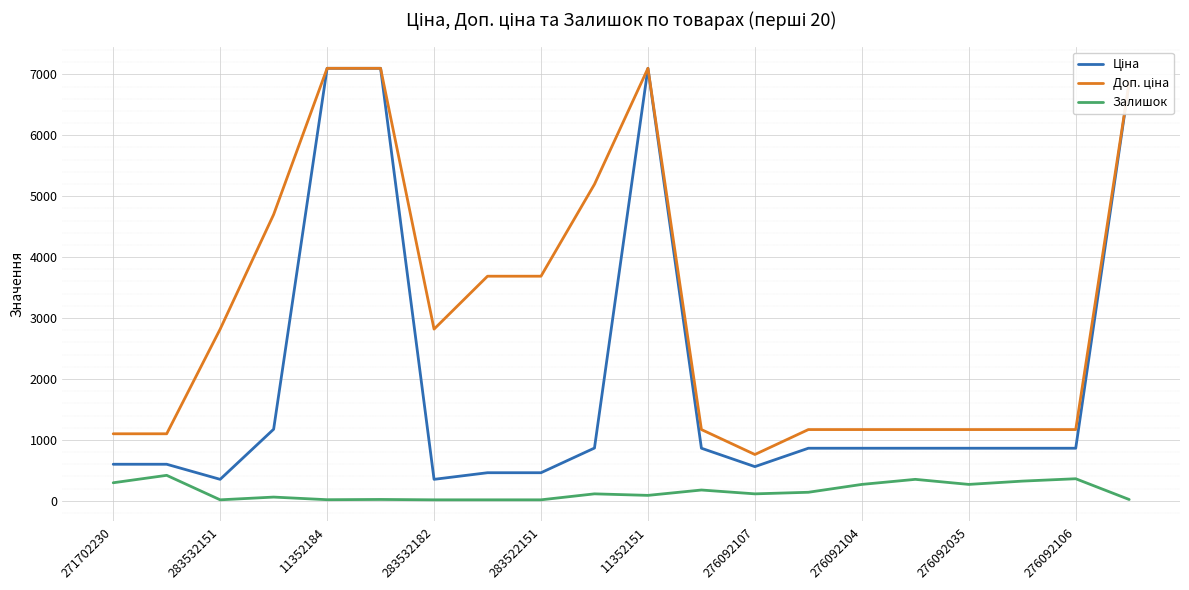

What is the maximum value shown in the chart?

7098.8